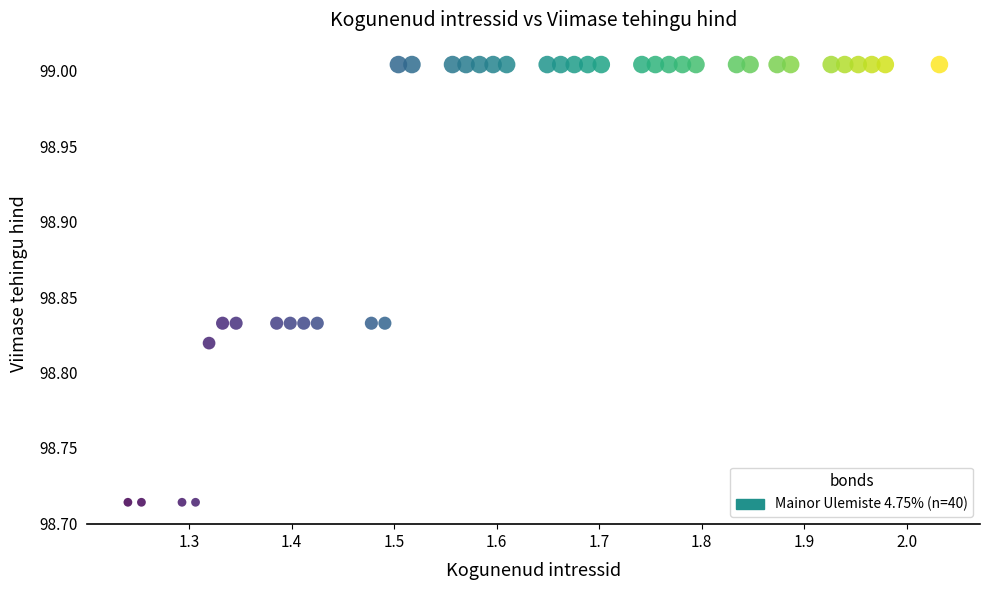

What is the range of Y values (max minus min)?

0.3